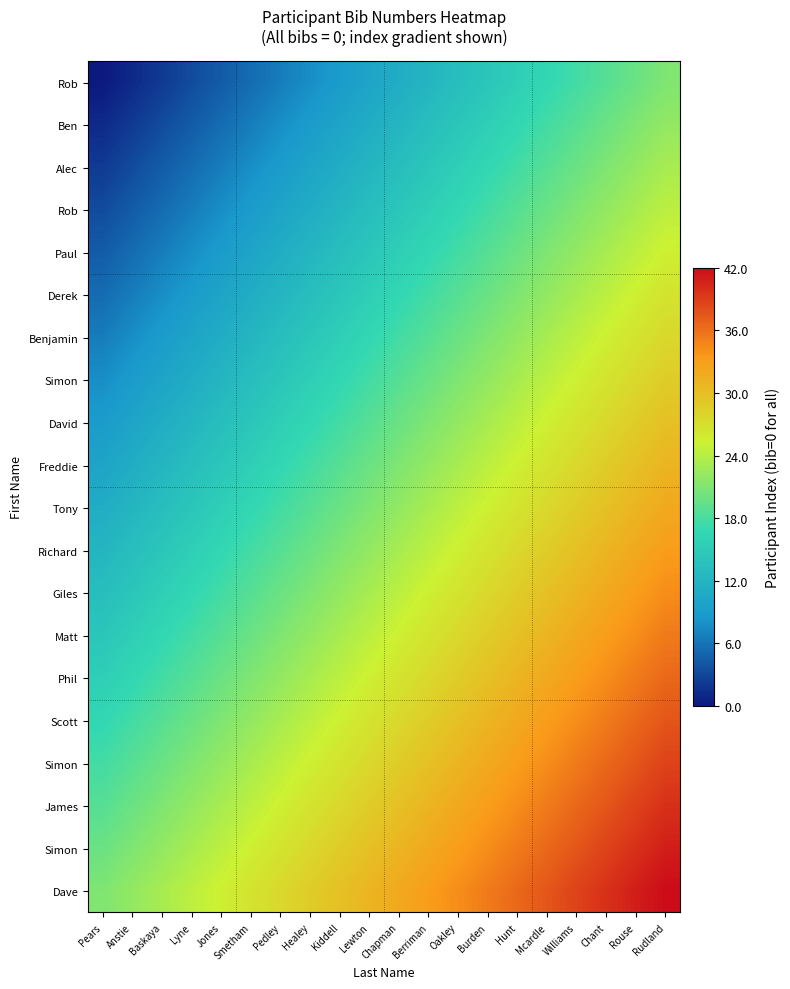

At how many categories does at least one series exceed 28?

13